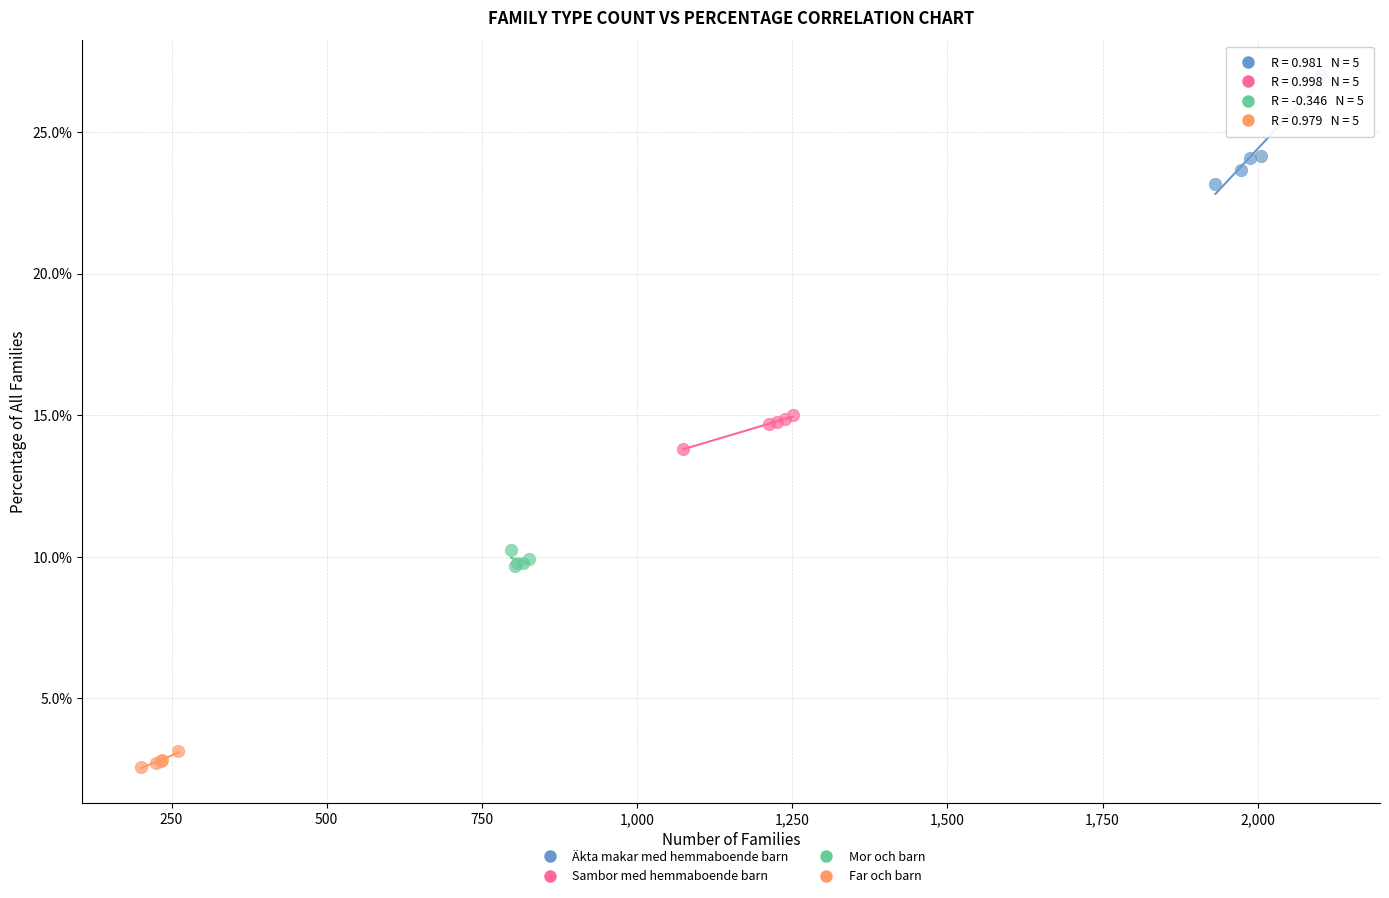

Which series reaches the minimum Y coordinate?

Far och barn